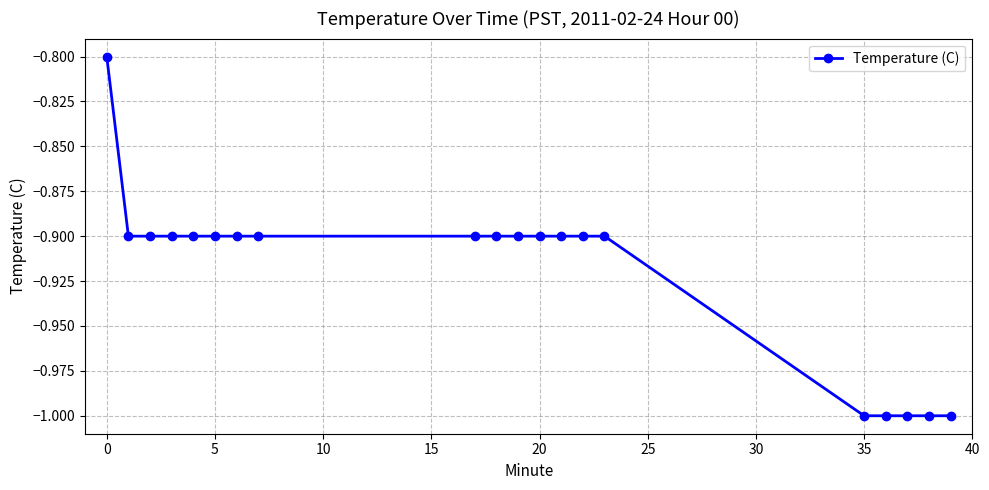

What is the average value?

-0.9